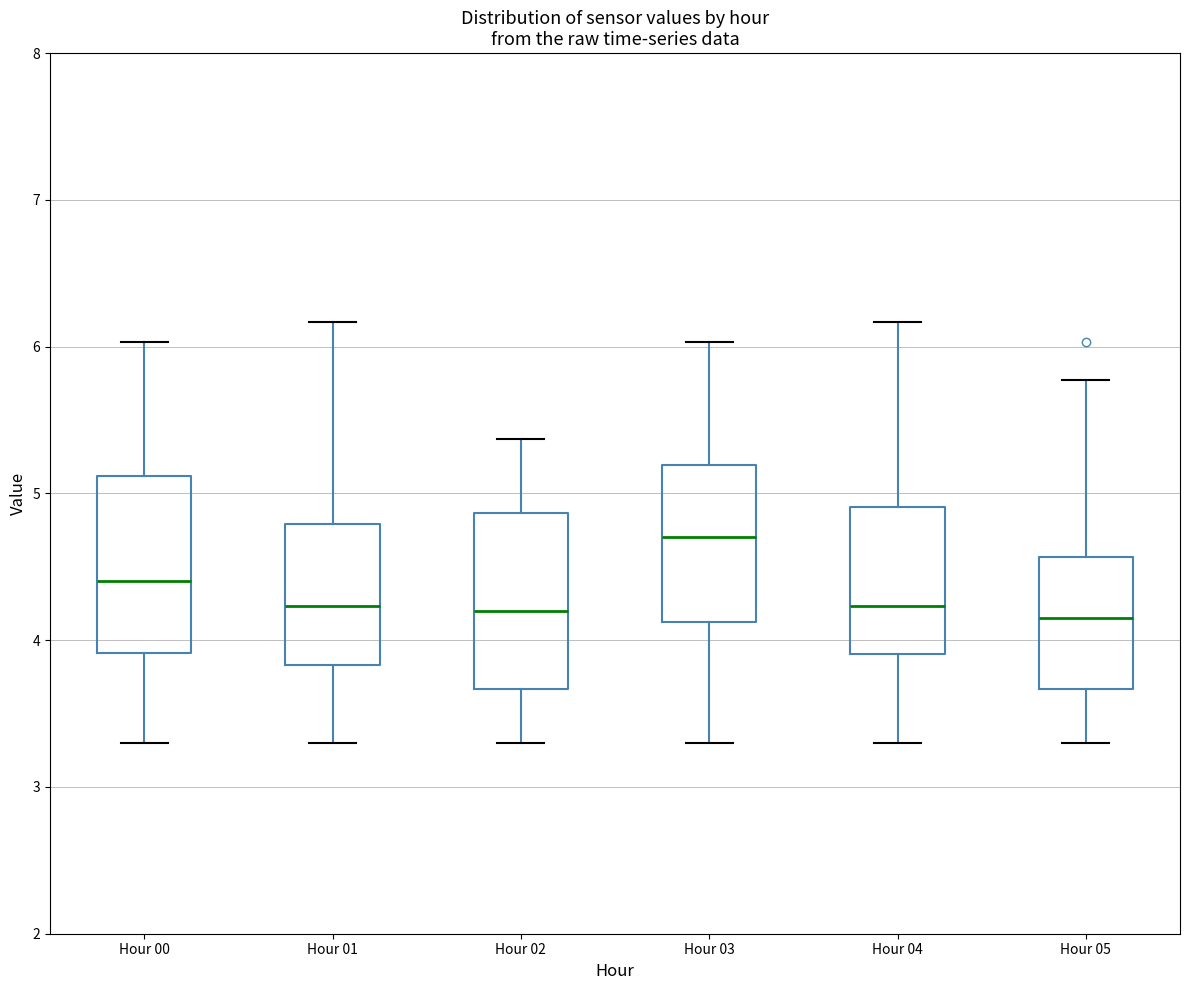

Reading left to right, read every box against the y-axis: the position of its median line, the range the box covers, and the ends of its whiskers. The values are not printed on the chart, so give them approximately, as read against the axis.

Hour 00: median 4.4, box 3.9 to 5.1, whiskers 3.3 to 6.0
Hour 01: median 4.2, box 3.8 to 4.8, whiskers 3.3 to 6.2
Hour 02: median 4.2, box 3.7 to 4.9, whiskers 3.3 to 5.4
Hour 03: median 4.7, box 4.1 to 5.2, whiskers 3.3 to 6.0
Hour 04: median 4.2, box 3.9 to 4.9, whiskers 3.3 to 6.2
Hour 05: median 4.2, box 3.7 to 4.6, whiskers 3.3 to 5.8